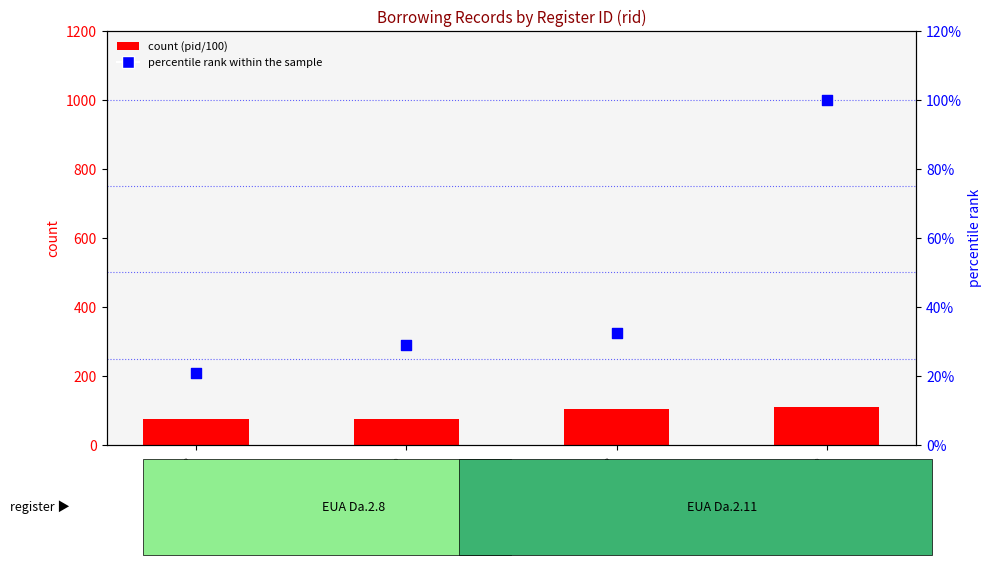

At which category is the sum across all series the highest?

pid=11069